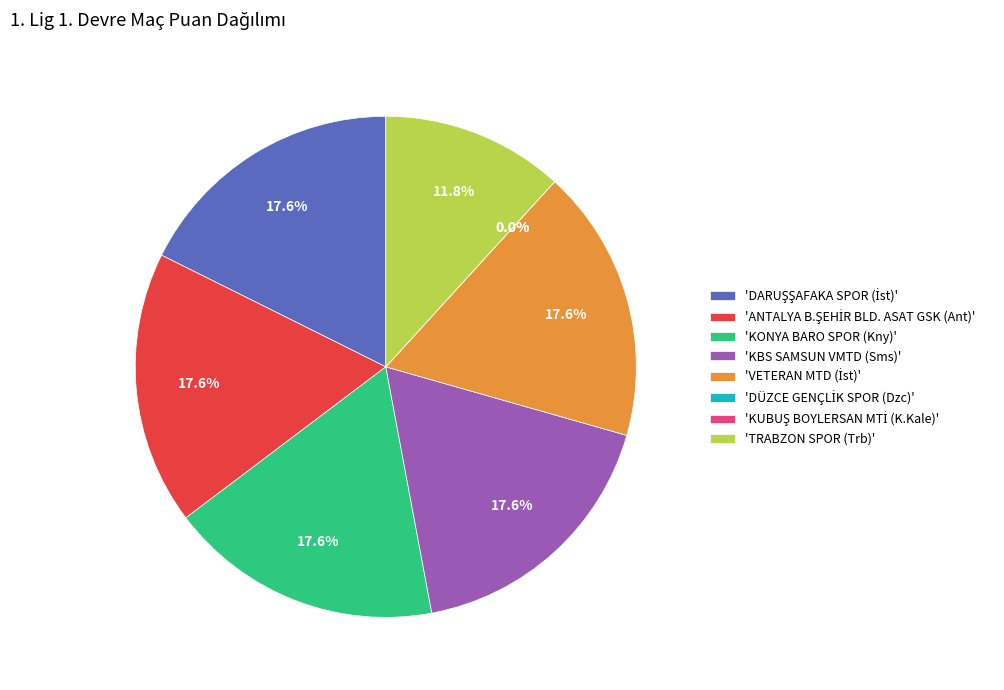

Which category has the biggest portion of the pie?

DARUŞŞAFAKA SPOR